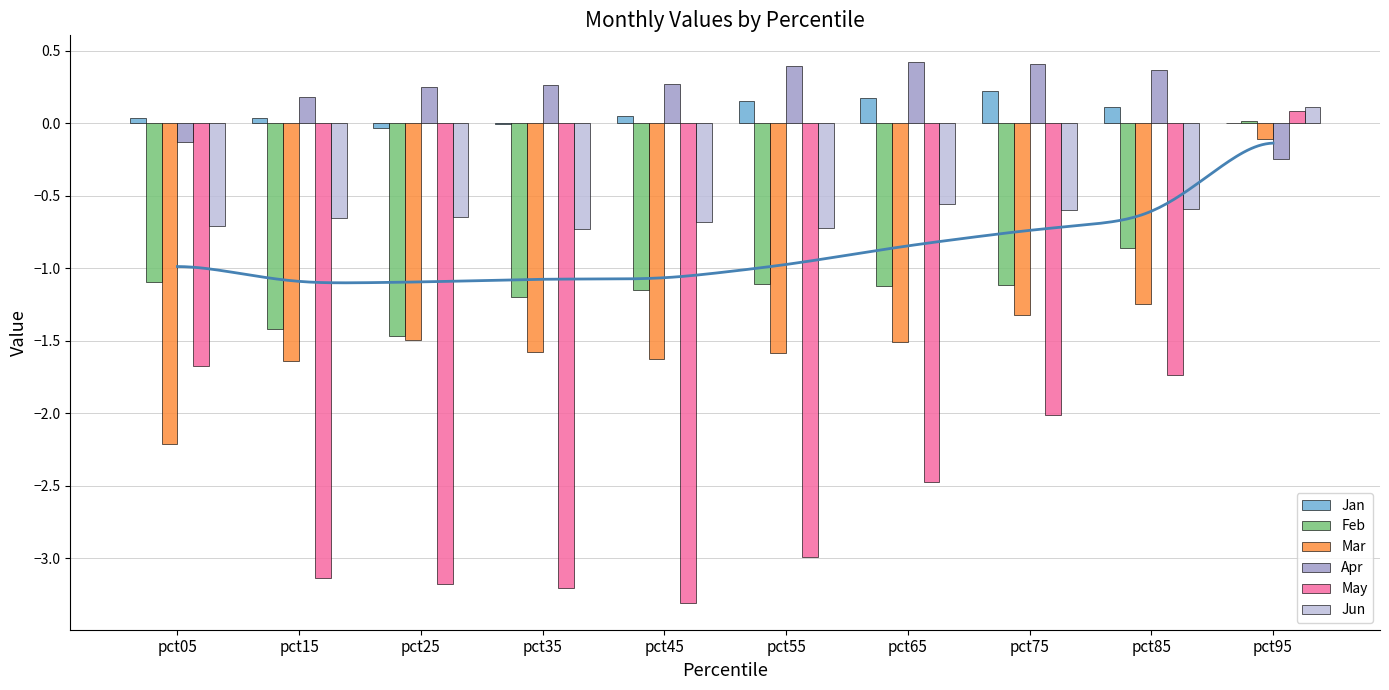

Are the bars horizontal?

No